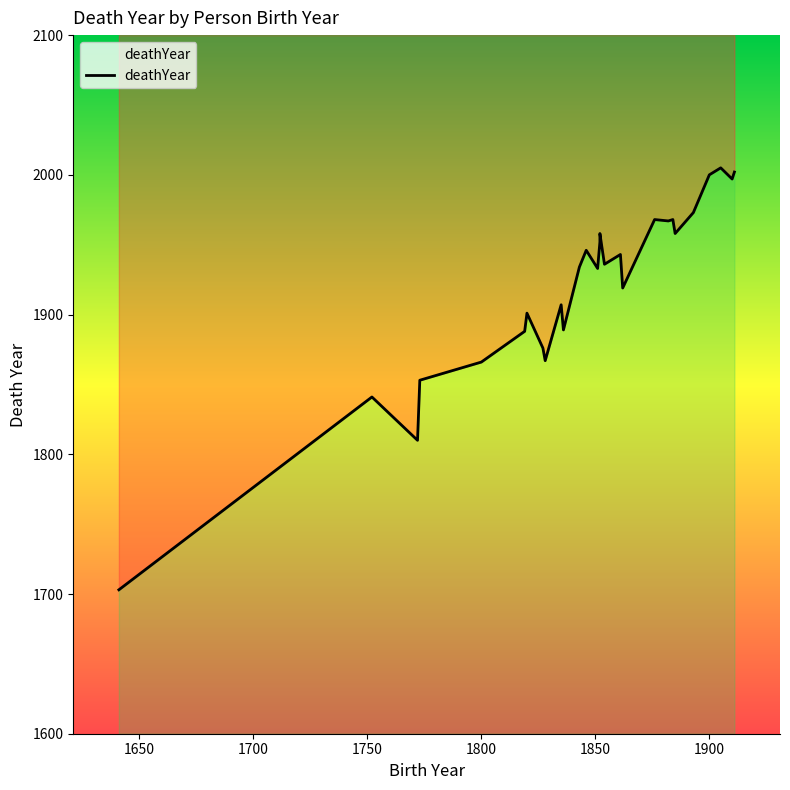

Does the chart display data point markers on the line(s)?

No